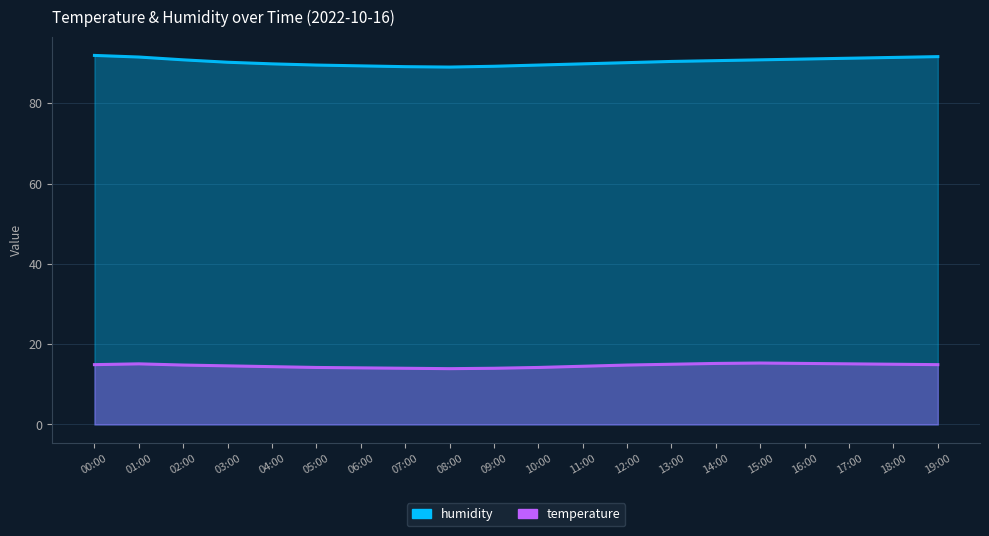

True or false: temperature and humidity intersect in this chart.

False